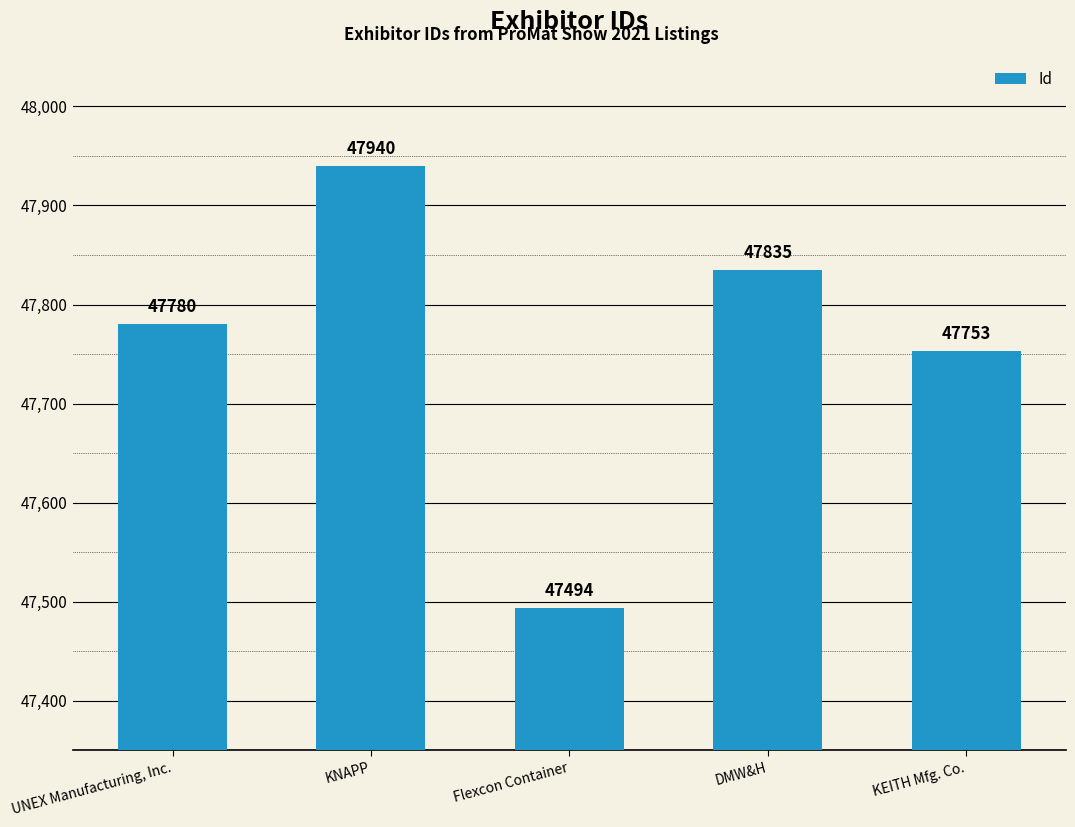

Does the chart contain stacked bars?

No